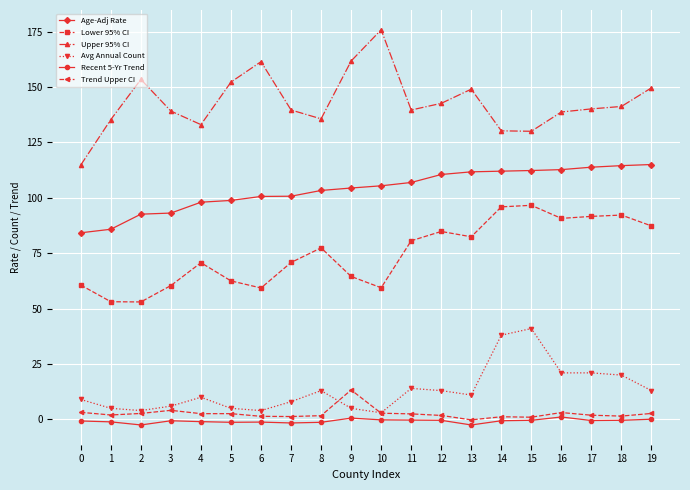

Is the value of Trend Upper CI at 0 greater than the value of Lower 95% CI at 13?

No